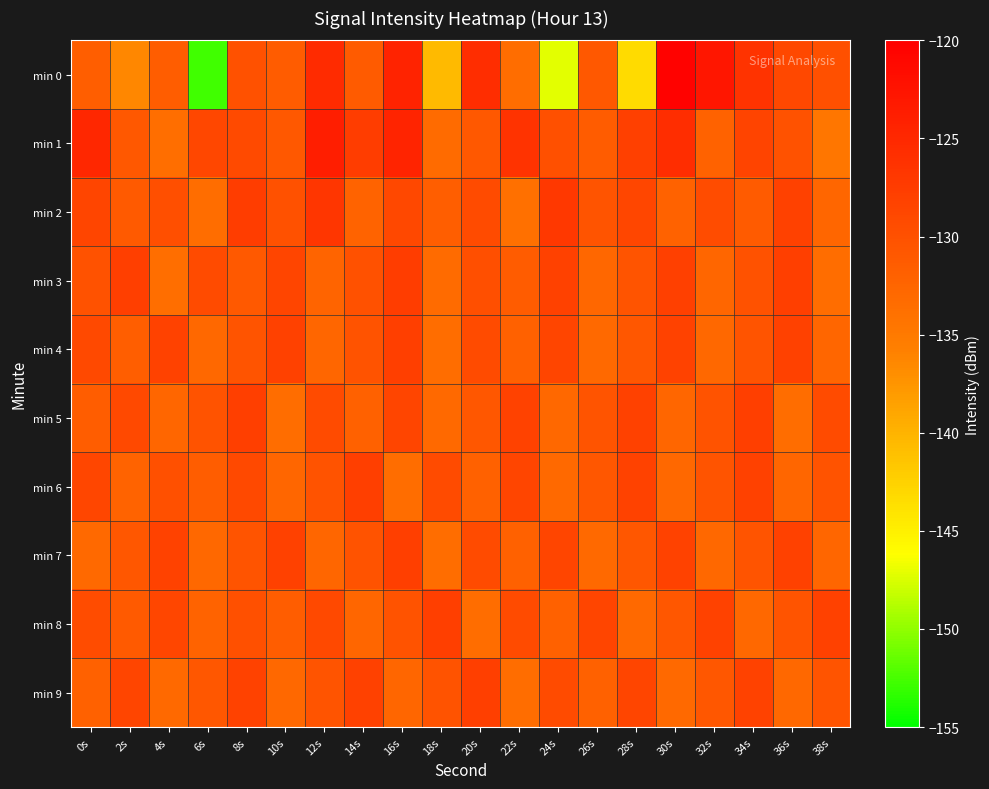

Reading left to right, list all the values displayed in this chart.

min 0: 0s=-131.6	2s=-136.3	4s=-131.5	6s=-152.7	8s=-130.1	10s=-131.4	12s=-125.3	14s=-131.2	16s=-124.5	18s=-140.6	20s=-125.7	22s=-133.5	24s=-147.1	26s=-130.9	28s=-143.3	30s=-120.3	32s=-122.8	34s=-126.4	36s=-129.0	38s=-129.9
min 1: 0s=-124.8	2s=-130.8	4s=-133.6	6s=-128.8	8s=-129.3	10s=-130.8	12s=-123.8	14s=-127.5	16s=-124.6	18s=-133.1	20s=-130.8	22s=-126.3	24s=-129.9	26s=-131.4	28s=-127.9	30s=-125.7	32s=-132.1	34s=-128.4	36s=-130.2	38s=-134.6
min 2: 0s=-128.5	2s=-131.2	4s=-129.8	6s=-133.4	8s=-127.6	10s=-130.1	12s=-126.7	14s=-132.3	16s=-128.9	18s=-131.7	20s=-129.3	22s=-133.9	24s=-127.1	26s=-130.5	28s=-128.7	30s=-132.1	32s=-129.5	34s=-131.3	36s=-128.1	38s=-132.7
min 3: 0s=-130.2	2s=-127.8	4s=-133.6	6s=-129.4	8s=-131.0	10s=-128.6	12s=-132.4	14s=-130.0	16s=-127.6	18s=-133.2	20s=-129.8	22s=-131.4	24s=-128.2	26s=-132.8	28s=-130.4	30s=-128.0	32s=-132.6	34s=-130.2	36s=-127.8	38s=-133.4
min 4: 0s=-129.1	2s=-131.7	4s=-128.3	6s=-132.9	8s=-130.5	10s=-128.1	12s=-132.7	14s=-130.3	16s=-127.9	18s=-133.5	20s=-129.3	22s=-131.9	24s=-128.5	26s=-133.1	28s=-130.7	30s=-128.3	32s=-132.9	34s=-130.5	36s=-128.1	38s=-132.7
min 5: 0s=-131.5	2s=-129.1	4s=-132.7	6s=-130.3	8s=-127.9	10s=-133.5	12s=-129.3	14s=-131.9	16s=-128.5	18s=-133.1	20s=-130.7	22s=-128.3	24s=-132.9	26s=-130.5	28s=-128.1	30s=-132.7	32s=-130.3	34s=-127.9	36s=-133.5	38s=-129.3
min 6: 0s=-128.7	2s=-132.3	4s=-129.9	6s=-131.5	8s=-129.1	10s=-132.7	12s=-130.3	14s=-127.9	16s=-133.5	18s=-129.3	20s=-131.9	22s=-128.5	24s=-133.1	26s=-130.7	28s=-128.3	30s=-132.9	32s=-130.5	34s=-128.1	36s=-132.7	38s=-130.3
min 7: 0s=-133.1	2s=-130.7	4s=-128.3	6s=-132.9	8s=-130.5	10s=-128.1	12s=-132.7	14s=-130.3	16s=-127.9	18s=-133.5	20s=-129.3	22s=-131.9	24s=-128.5	26s=-133.1	28s=-130.7	30s=-128.3	32s=-132.9	34s=-130.5	36s=-128.1	38s=-132.7
min 8: 0s=-129.5	2s=-131.1	4s=-128.7	6s=-132.3	8s=-129.9	10s=-131.5	12s=-129.1	14s=-132.7	16s=-130.3	18s=-127.9	20s=-133.5	22s=-129.3	24s=-131.9	26s=-128.5	28s=-133.1	30s=-130.7	32s=-128.3	34s=-132.9	36s=-130.5	38s=-128.1
min 9: 0s=-131.9	2s=-128.5	4s=-133.1	6s=-130.7	8s=-128.3	10s=-132.9	12s=-130.5	14s=-128.1	16s=-132.7	18s=-130.3	20s=-127.9	22s=-133.5	24s=-129.3	26s=-131.9	28s=-128.5	30s=-133.1	32s=-130.7	34s=-128.3	36s=-132.9	38s=-130.5